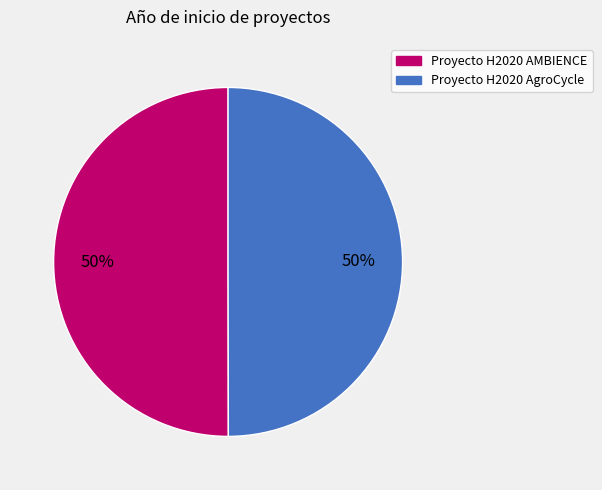

How many slices are in this pie chart?

2